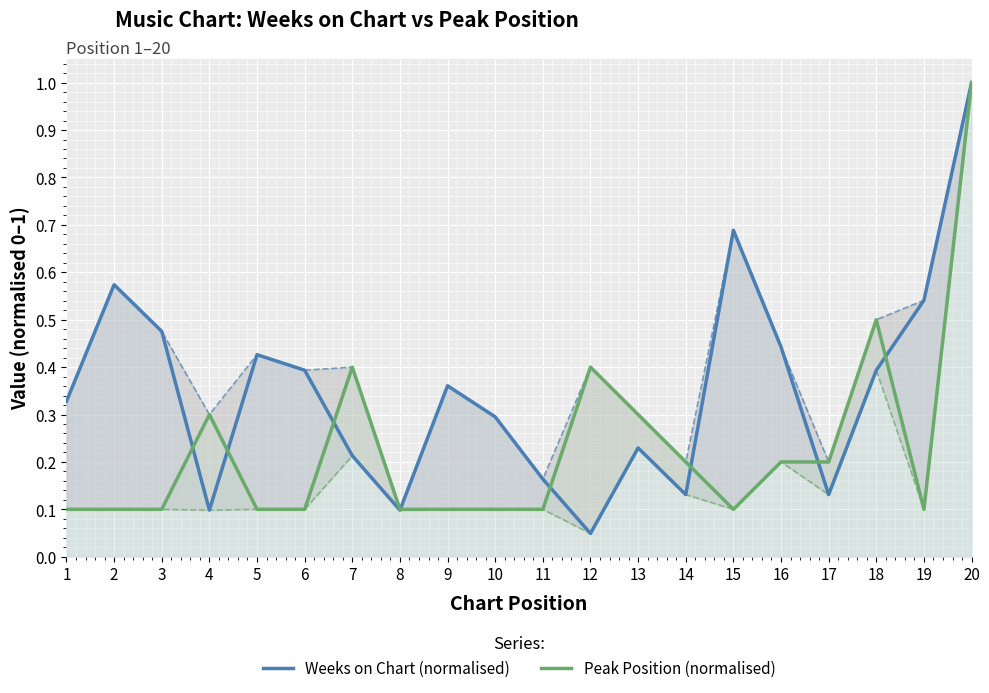

Between 3 and 13, which is larger?

3